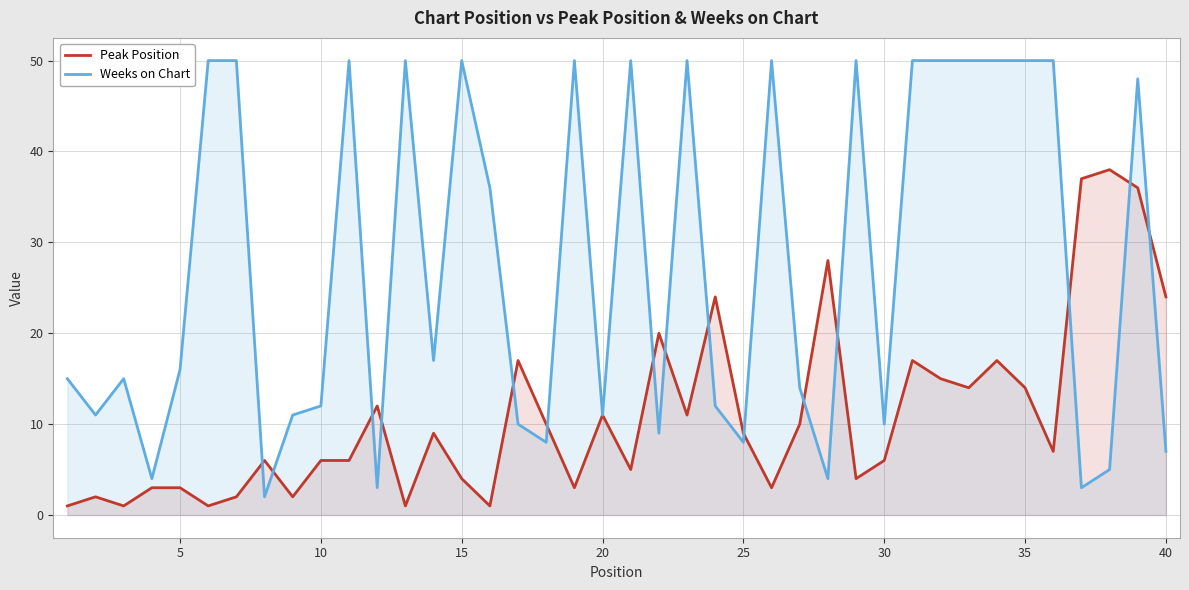

The value of Weeks on Chart at 25 is 4. True or false?

False